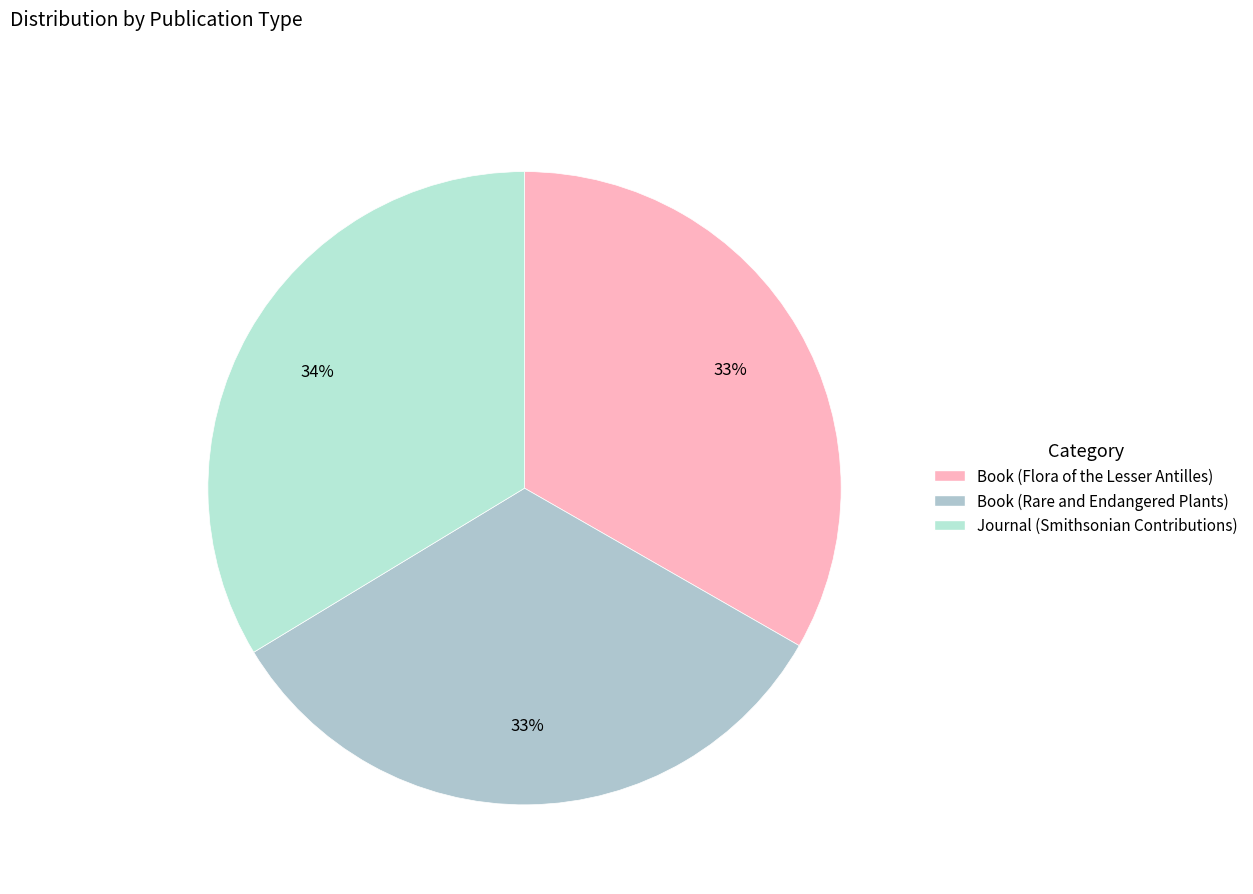

To the nearest percent, what is the average slice percentage?

33%